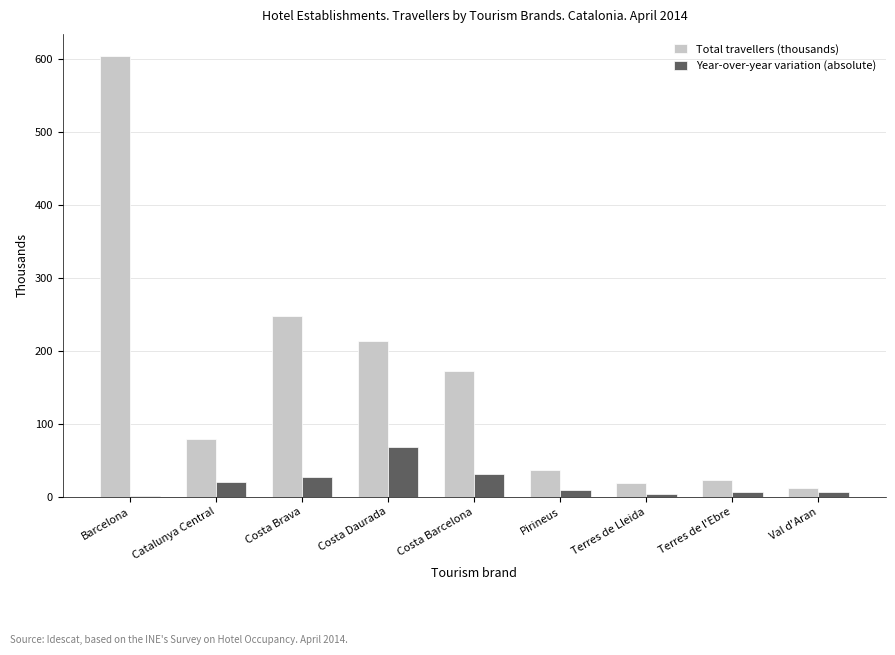

The Year-over-year variation (absolute) series shows 27.4 at Costa Brava. True or false?

True